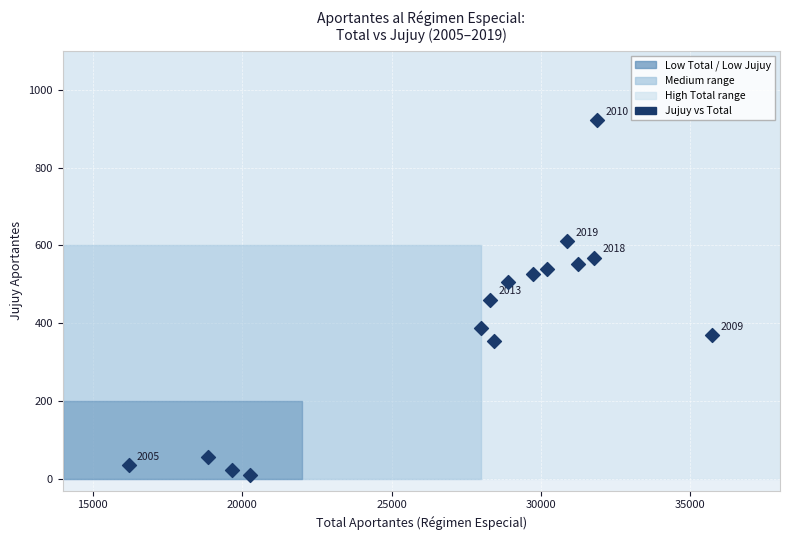

What is the range of Y values (max minus min)?

910